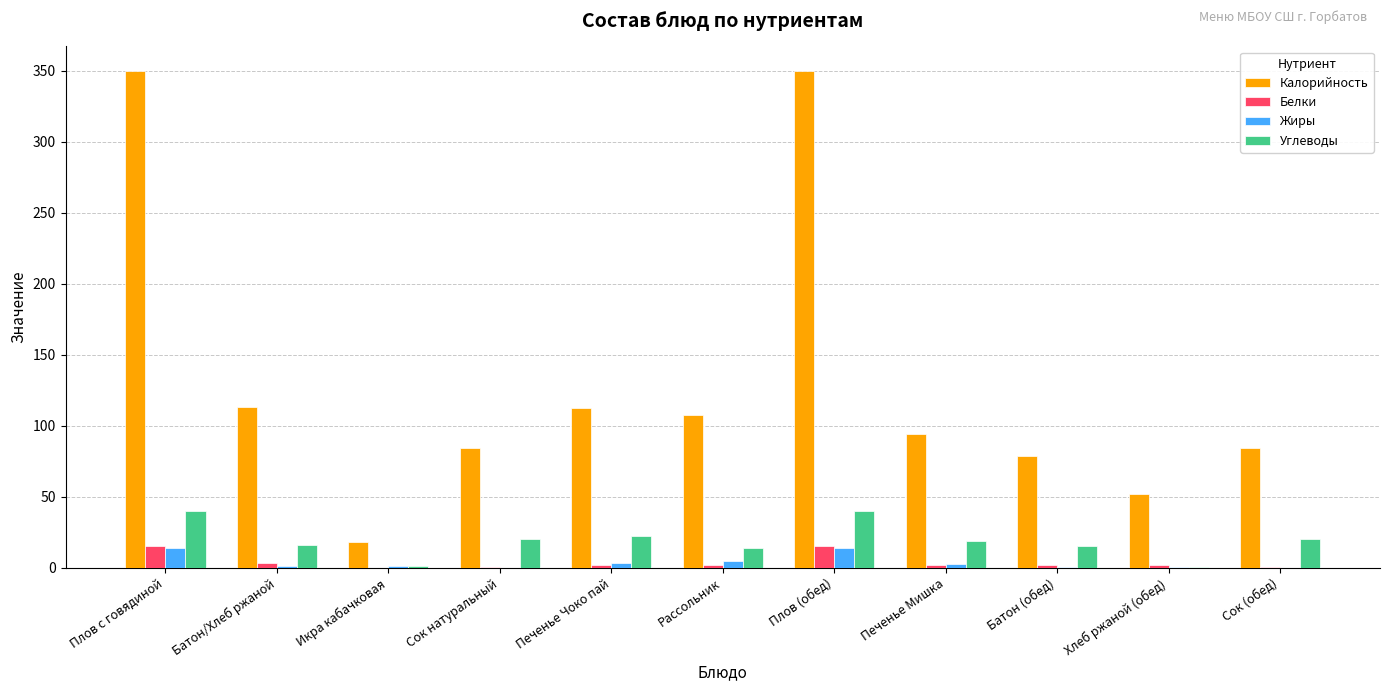

Which series has the largest total across all categories?

Калорийность